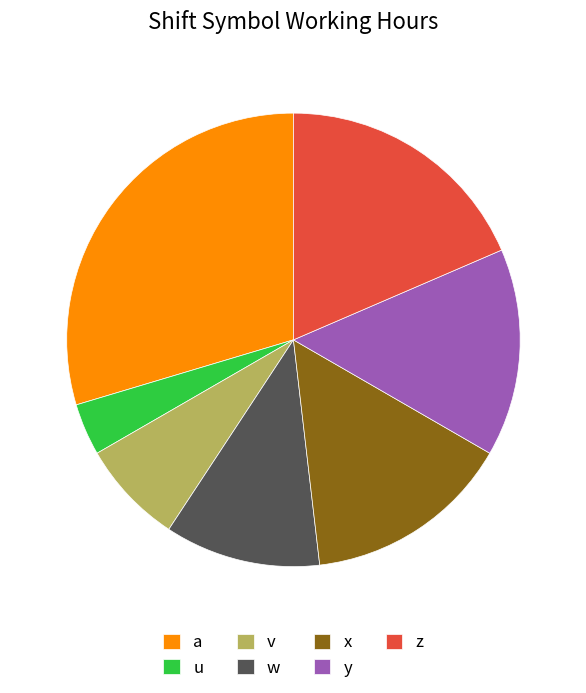

Is the sum of z and x greater than half?

No